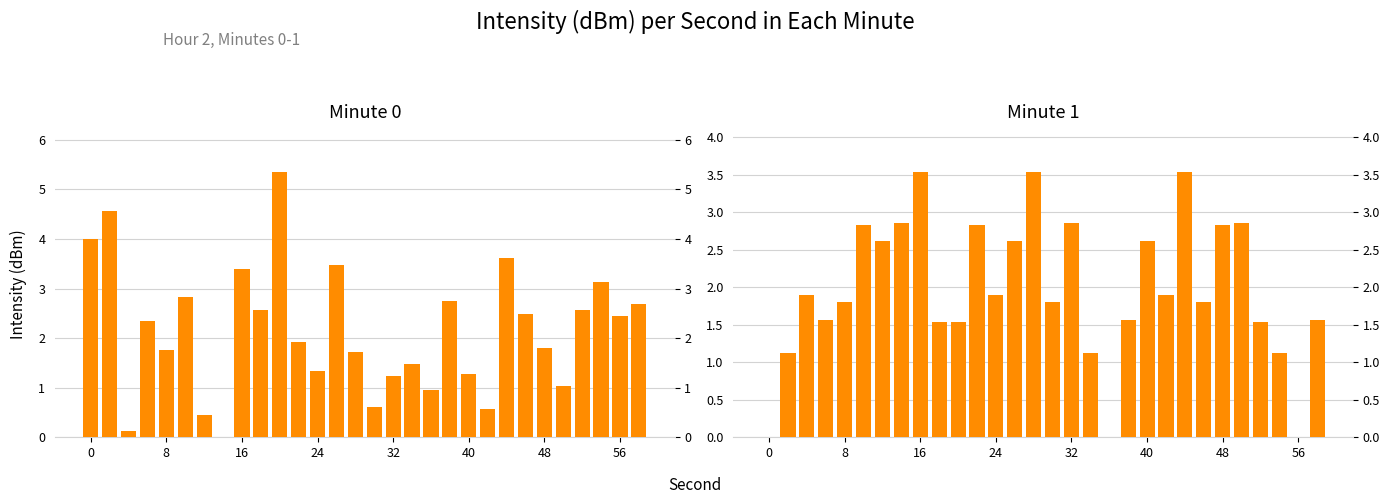

At 18, list the series in order from largest to smallest.

minute 0, minute 1